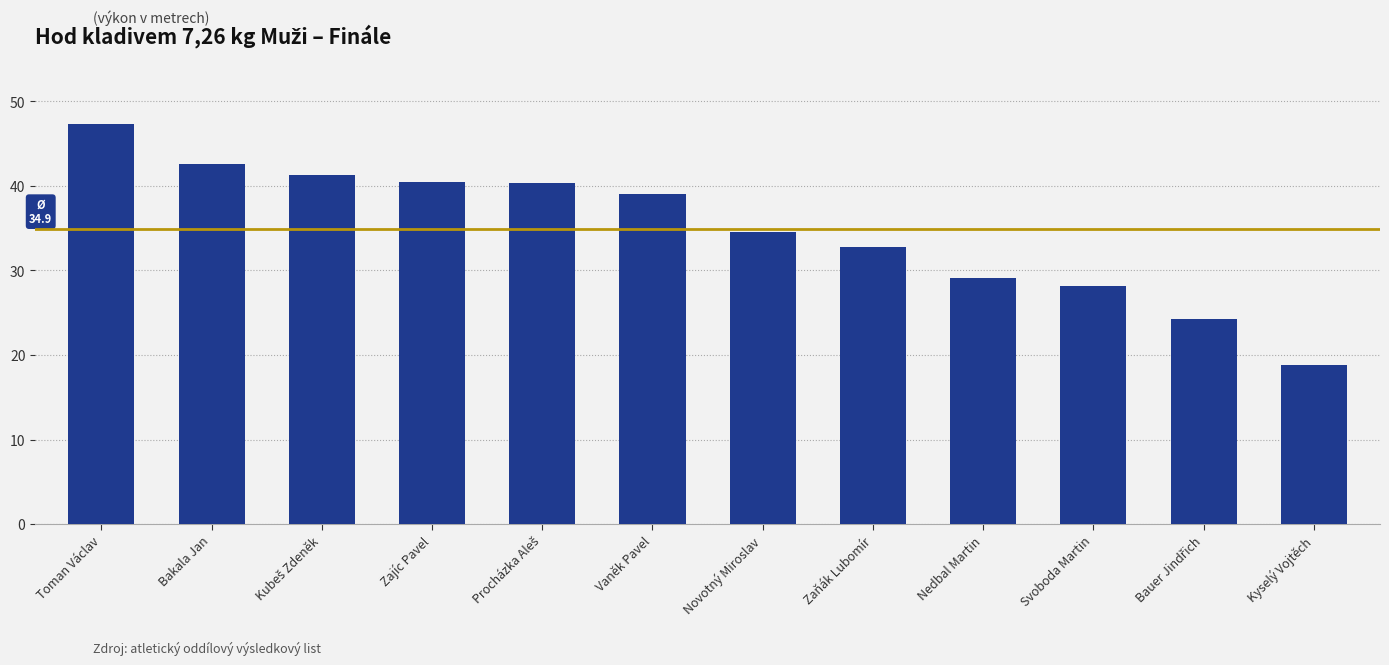

What is the average value?

34.9